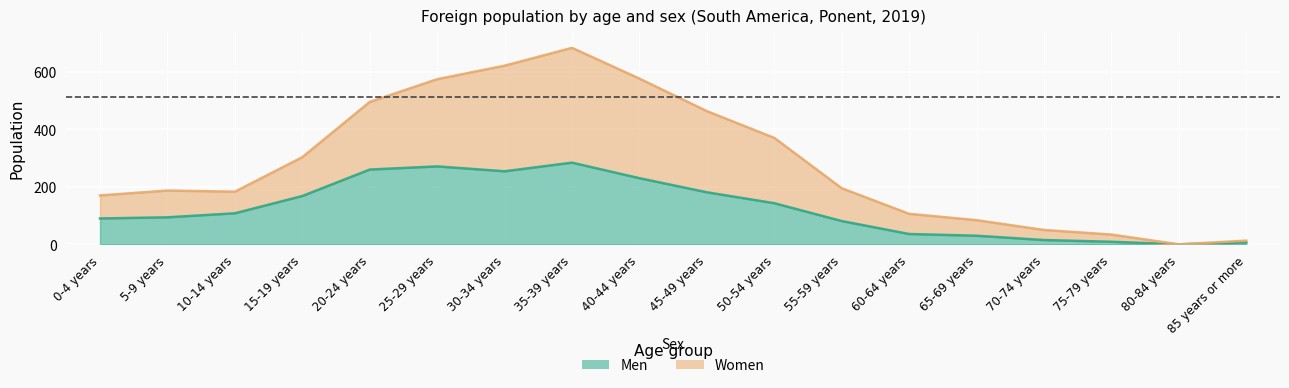

How many lines are shown in the chart?

2